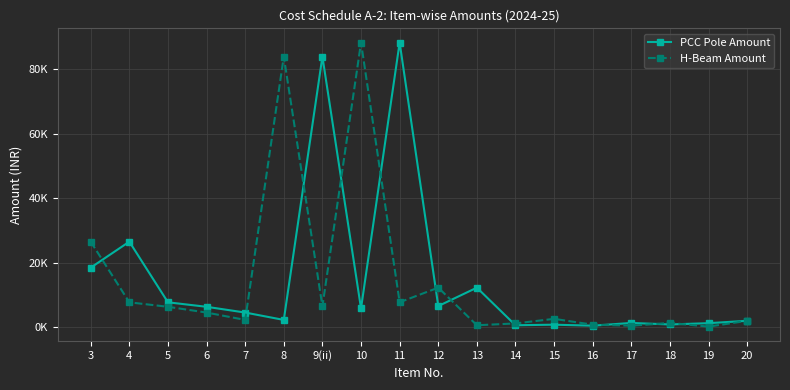

Reading right to left, list all the values displayed in this chart.

PCC Pole Amount: 1961.4	1229.0	833.4	1301.8	448.9	758.4	582.2	12248.4	6534.0	88297.2	5805.9	83933.1	2237.3	4524.1	6308.4	7699.2	26516.3	18454.8
H-Beam Amount: 1961.4	166.7	1301.8	448.9	758.4	2569.6	1150.0	582.2	12248.4	7722.0	88297.2	6441.3	83933.1	2237.3	4524.1	6308.4	7699.2	26516.3